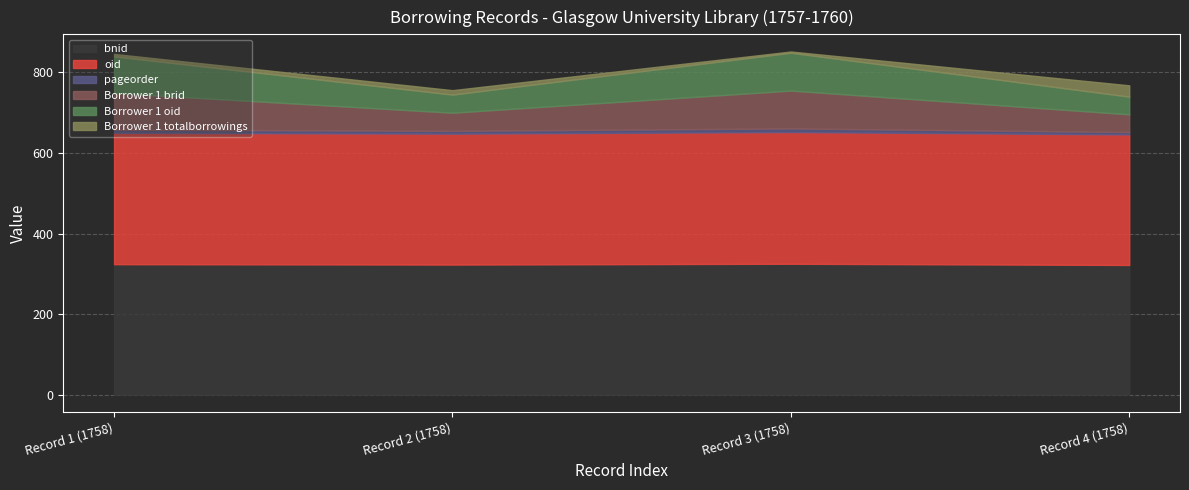

Rank the categories by oid value from highest to lowest.

Record 3 (1758), Record 1 (1758), Record 2 (1758), Record 4 (1758)